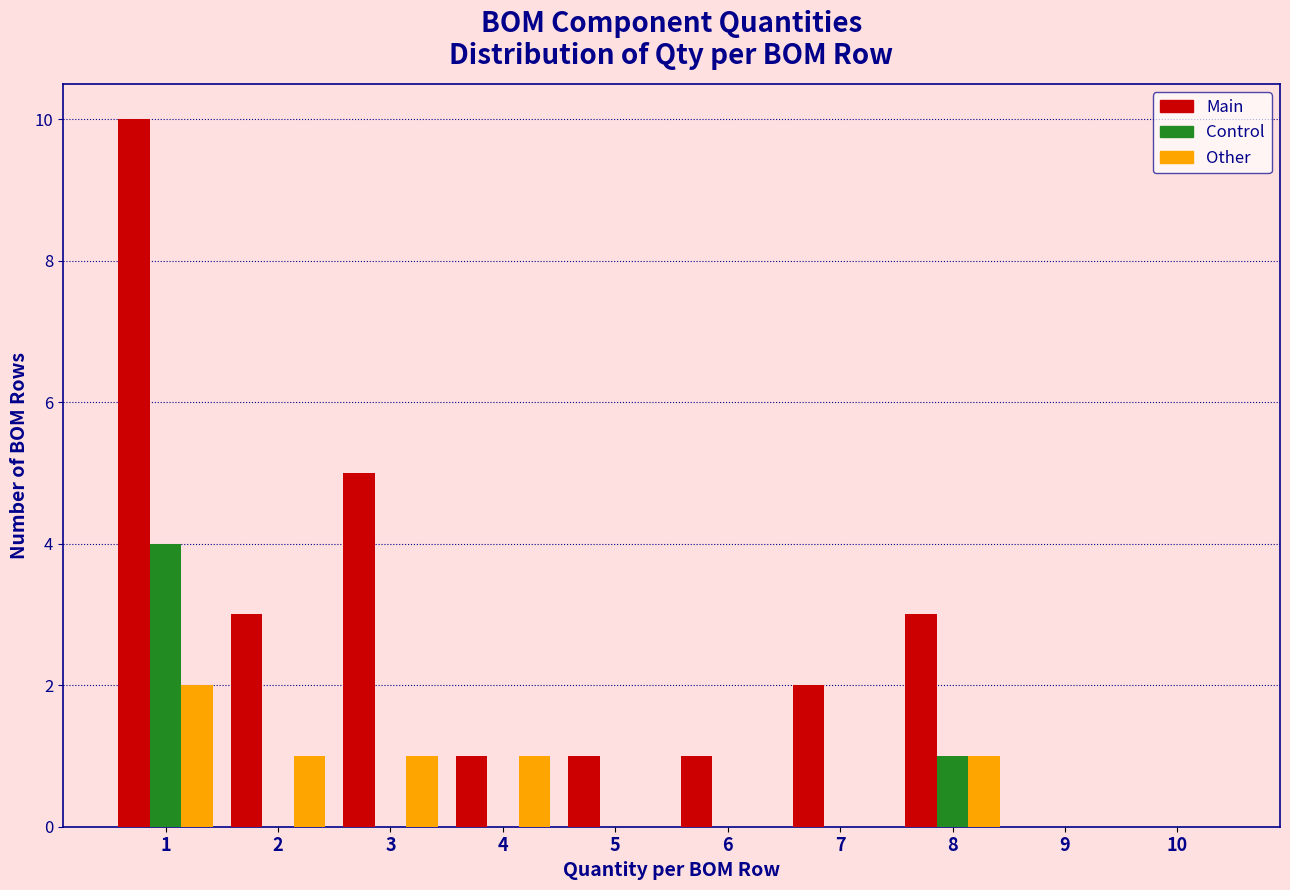

In the Other series, which range on the x-axis has the tallest bar?

0.5 to 1.5